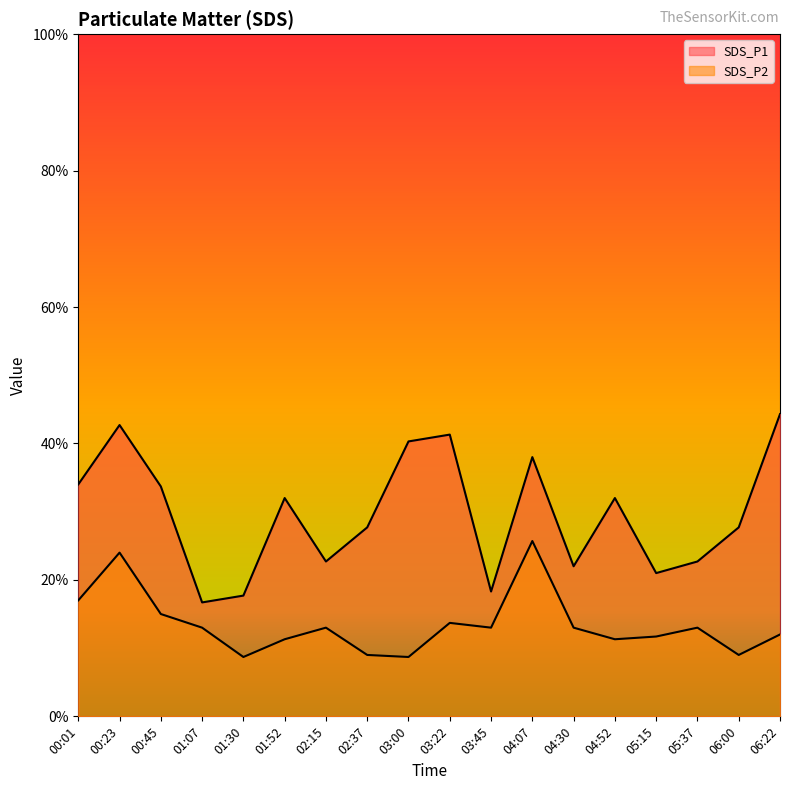

Does the chart display data point markers on the line(s)?

No